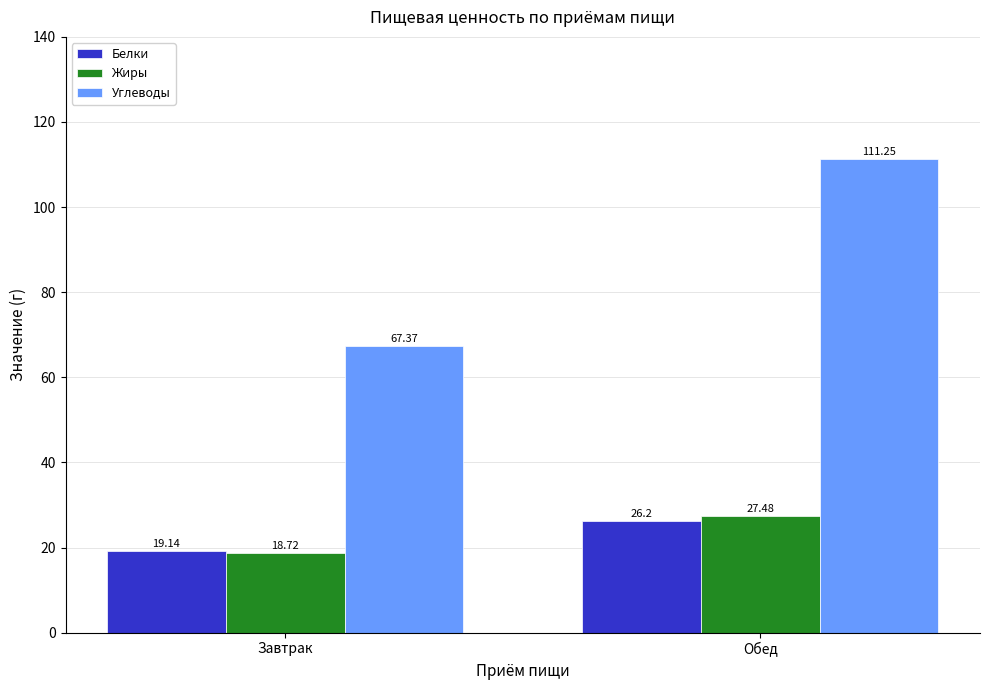

Does the chart contain stacked bars?

No